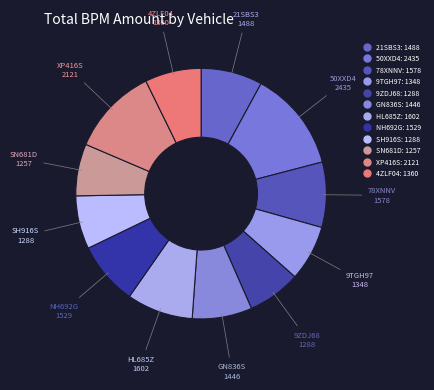

What percentage do 50XXD4 and NH692G together represent?

21.2%